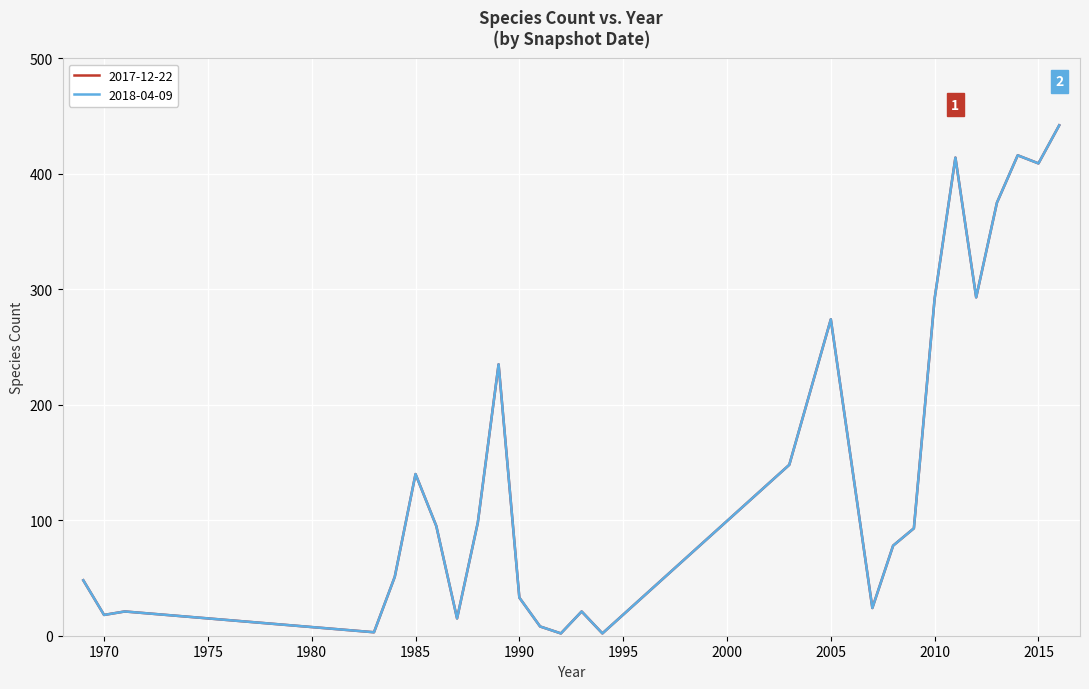

Does the chart display data point markers on the line(s)?

No